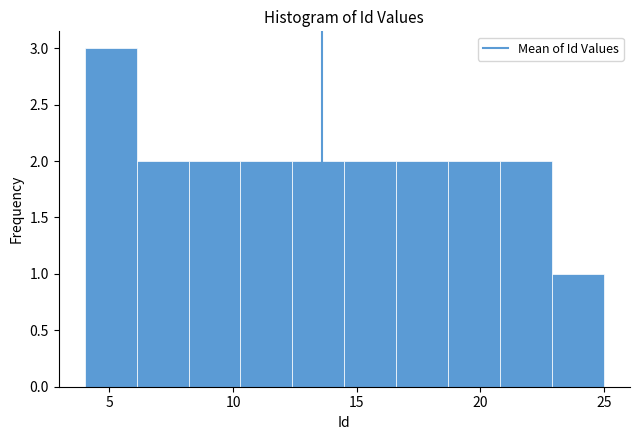

Reading left to right, transcribe this chart: for each bar, give the range it covers on the x-axis and its height. Neither the bar edges nor the heights are printed on the chart, so give them approximately, as read against the axes.

4.0 to 6.1: 3
6.1 to 8.2: 2
8.2 to 10.3: 2
10.3 to 12.4: 2
12.4 to 14.5: 2
14.5 to 16.6: 2
16.6 to 18.7: 2
18.7 to 20.8: 2
20.8 to 22.9: 2
22.9 to 25.0: 1